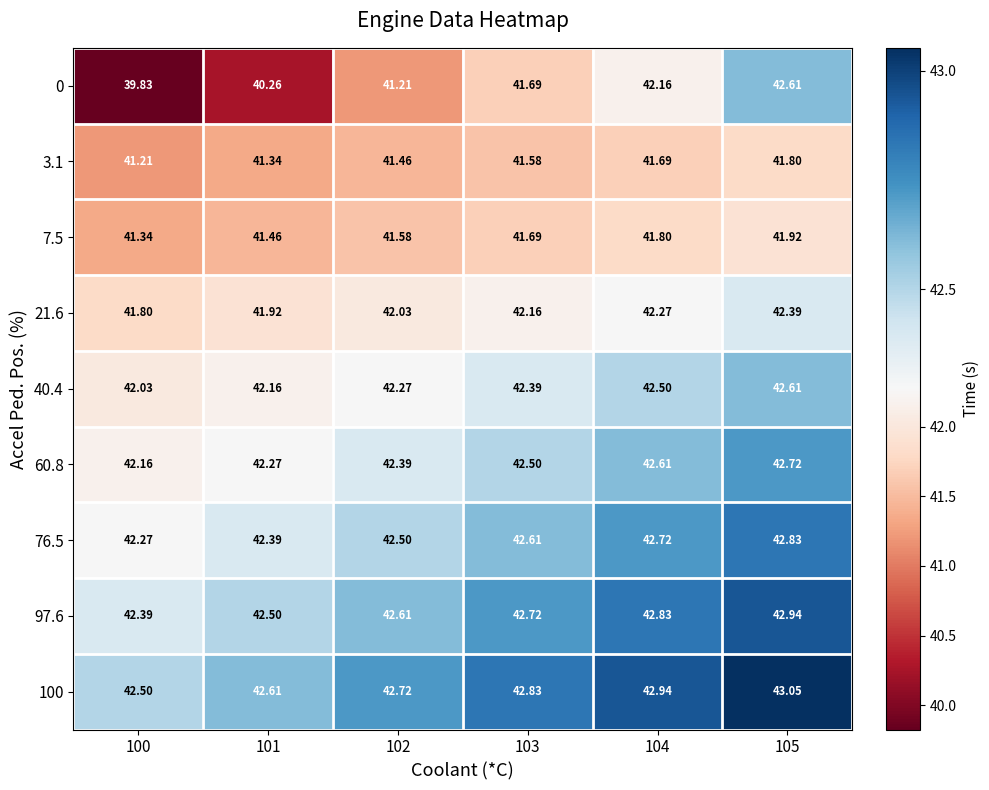

Is the value of 76.5 at 103 greater than the value of 60.8 at 101?

Yes